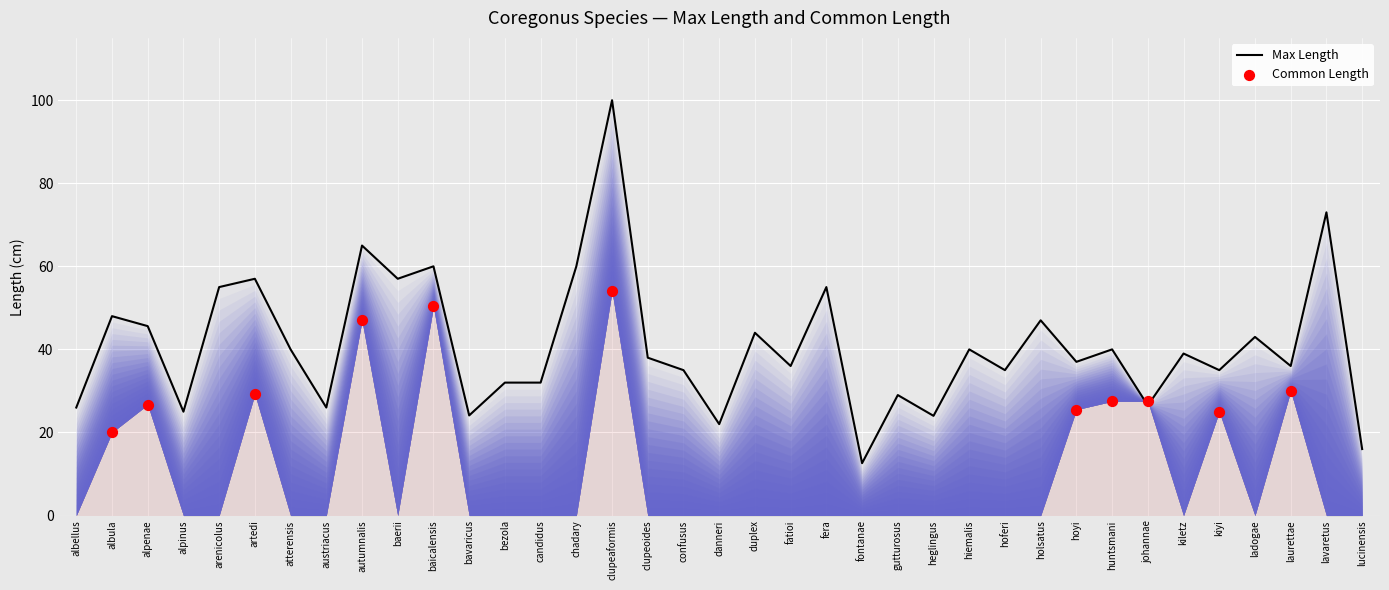

What is the change in value from baerii to clupeaformis?

+43.0